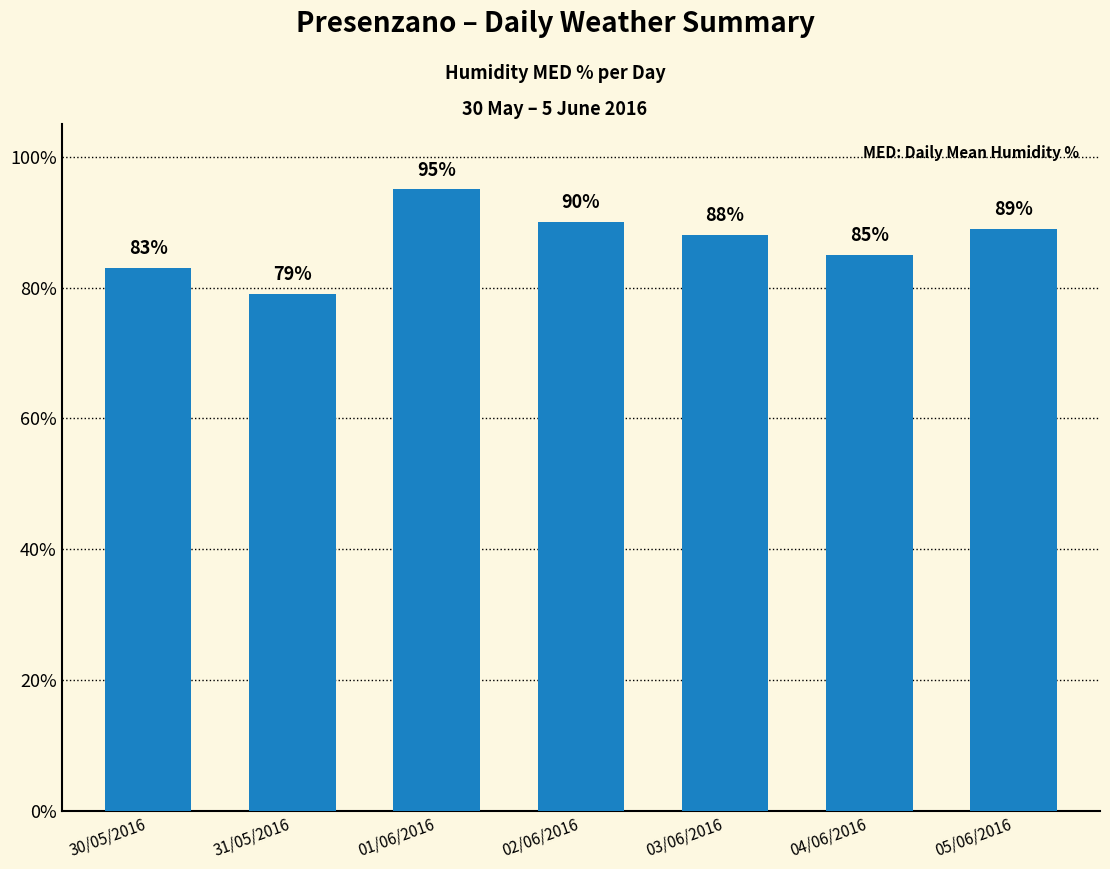

What is the label of the 4th bar from the left?

02/06/2016